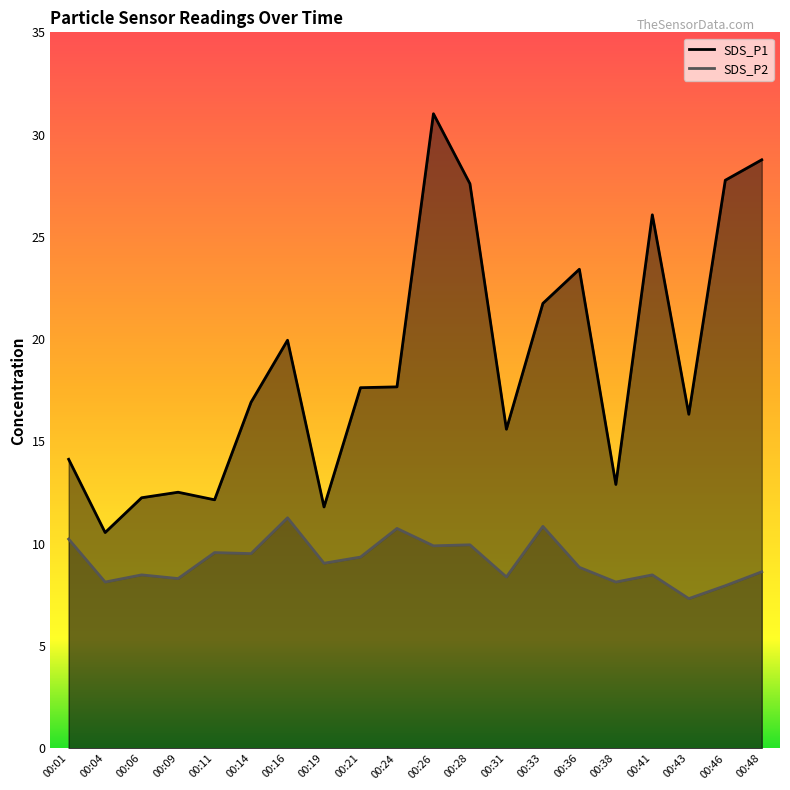

True or false: SDS_P2 and SDS_P1 cross at least once.

False